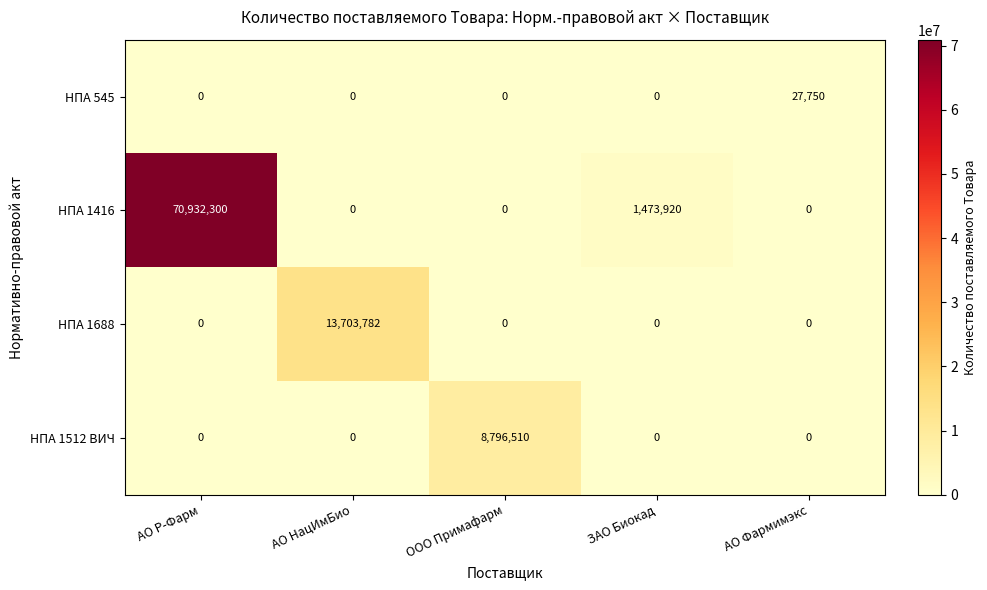

What is the spread (max minus min) of values at АО Фармимэкс?

27750